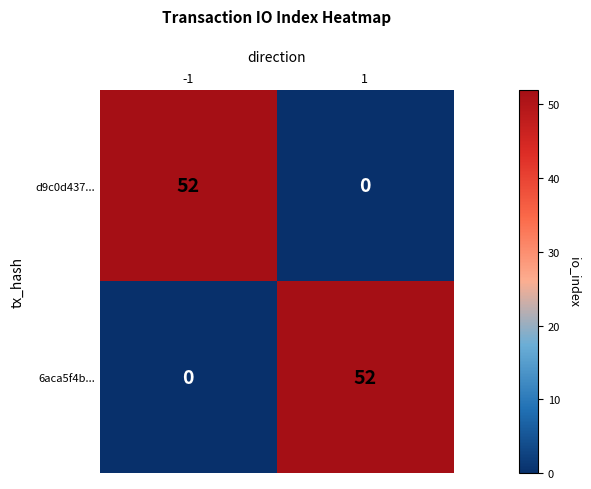

What is the difference between the d9c0d437... values at -1 and 1?

52